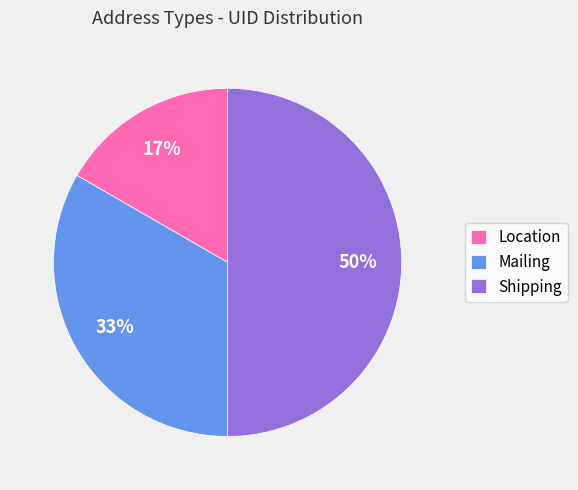

Rank the categories by value from lowest to highest.

Location, Mailing, Shipping